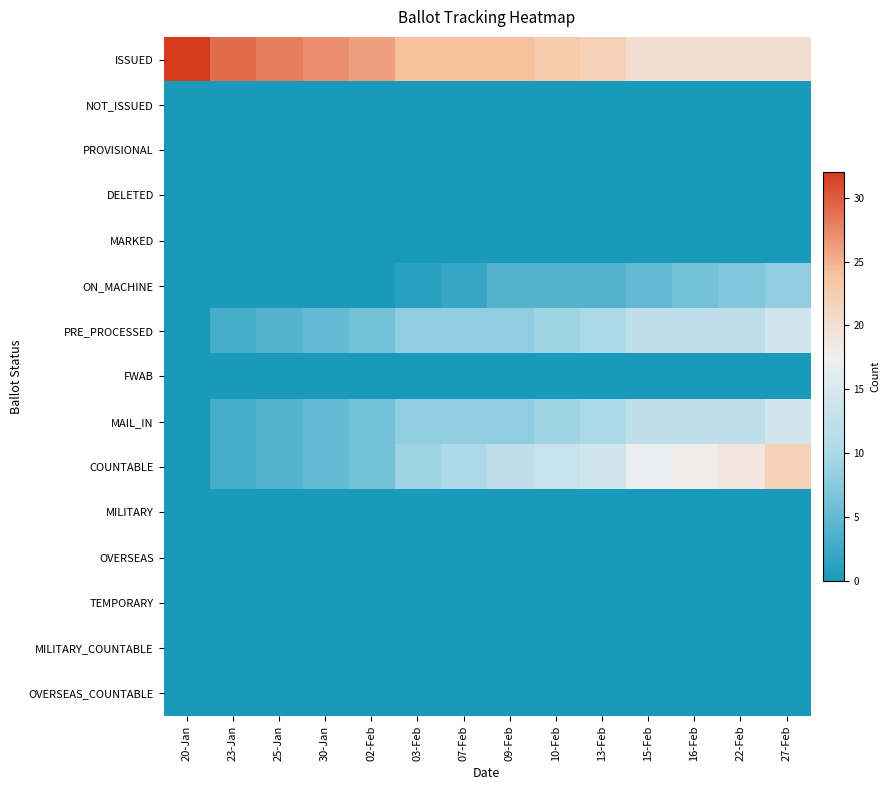

Which series has the widest spread of values?

COUNTABLE